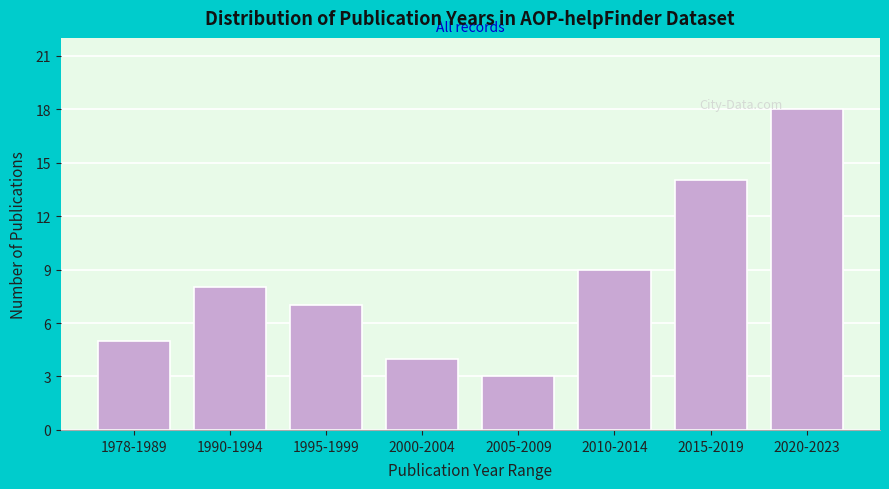

Reading right to left, transcribe all the data shown in this chart.

18	14	9	3	4	7	8	5